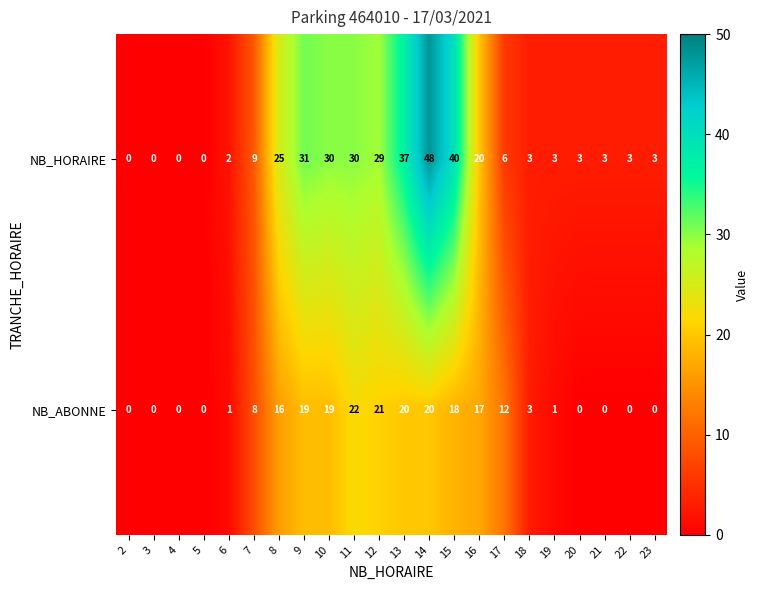

Count the number of categories in the chart.

22